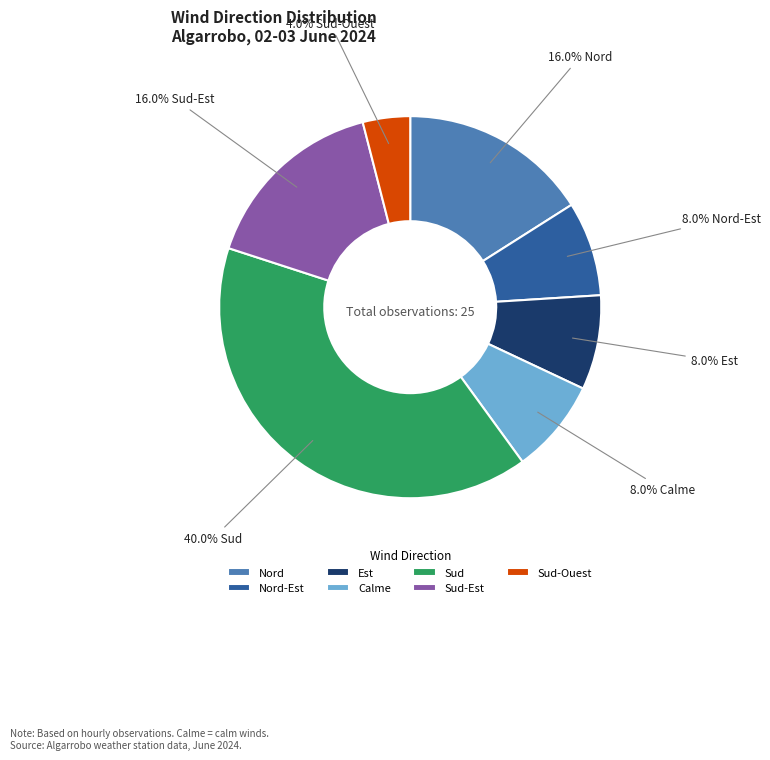

What percentage do Calme and Nord-Est together represent?

16.0%